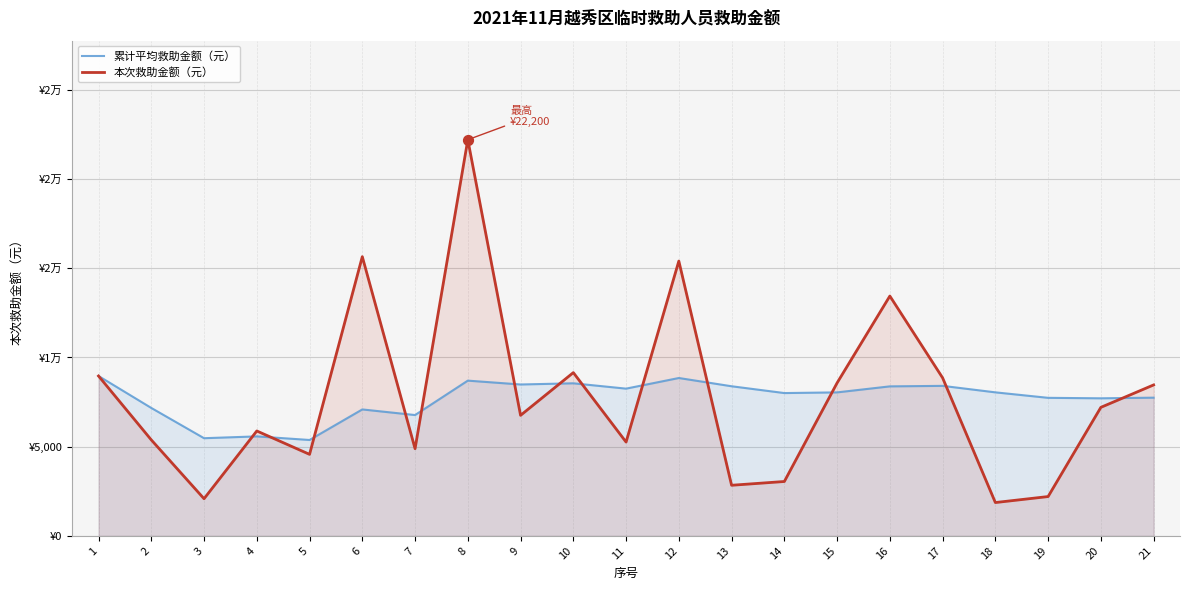

At how many categories does at least one series exceed 10898?

4